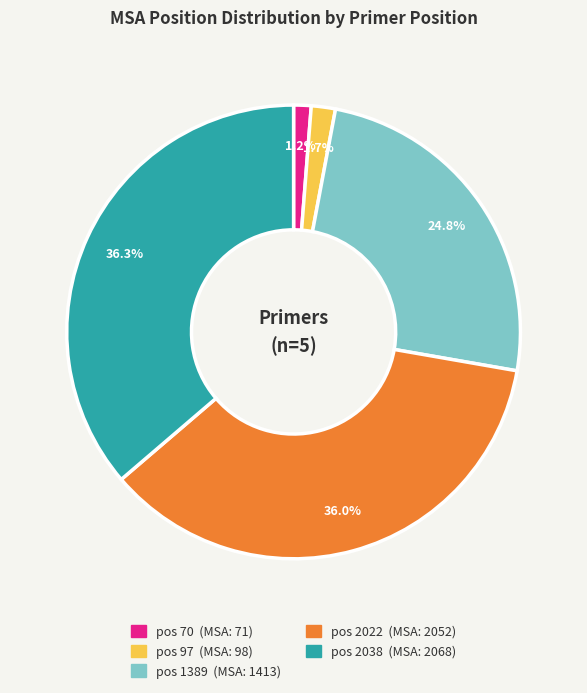

Does any single category account for the majority?

No